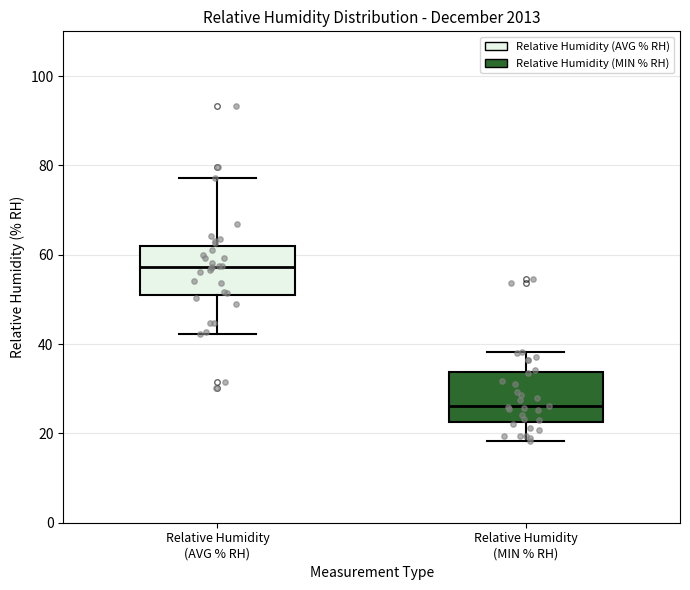

Reading left to right, transcribe this box plot: for each box, give where its median line is, the range the box spans, and where its two whiskers end, as read against the y-axis. The values are not printed on the chart, so give them approximately, as read against the axis.

Relative Humidity (AVG % RH): median 58, box 50 to 62, whiskers 42 to 78
Relative Humidity (MIN % RH): median 26, box 22 to 34, whiskers 18 to 38